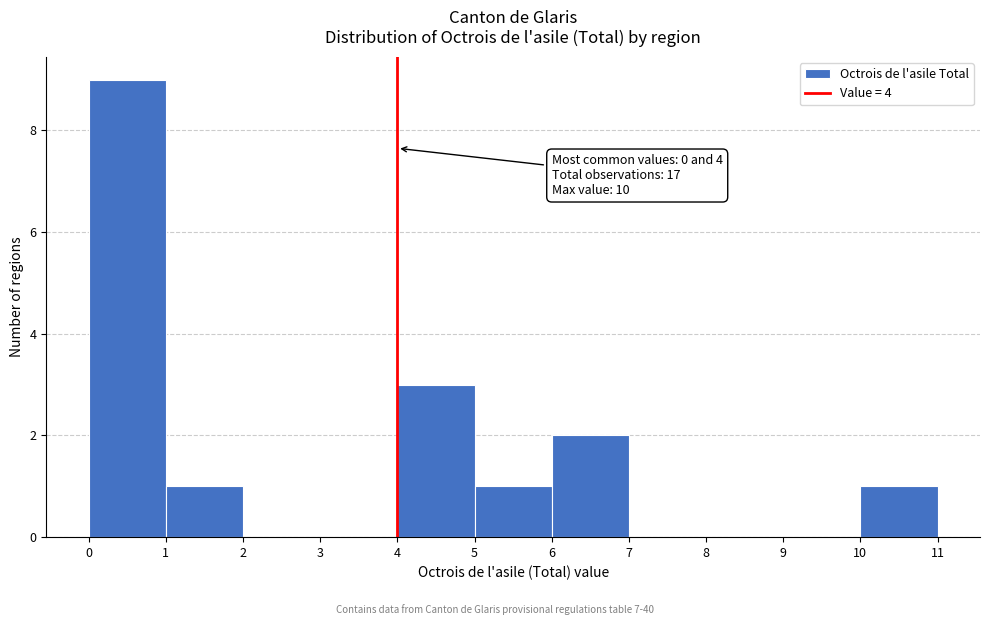

Over which range of the x-axis is the bar tallest?

0 to 1